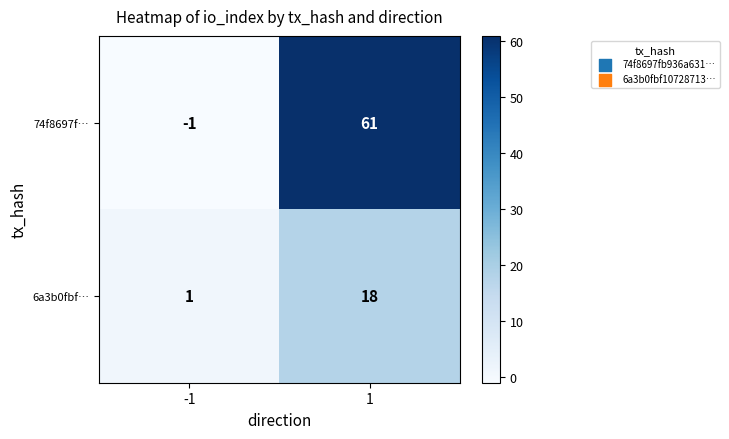

Which series has the largest range (max minus min)?

74f8697f…